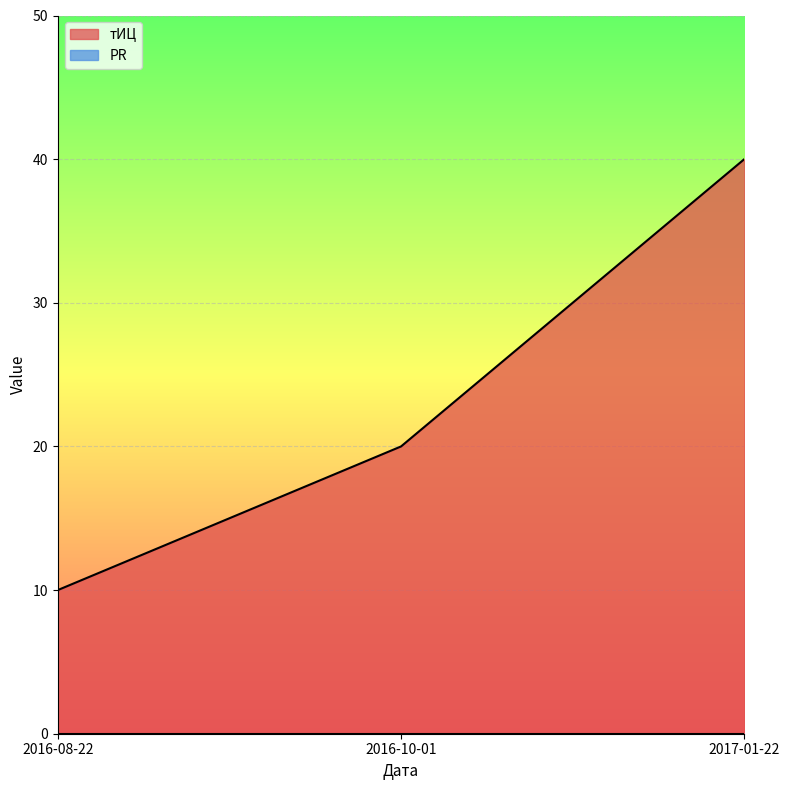

Approximately how many times larger is the value at 2017-01-22 compared to 2016-08-22?

4.0